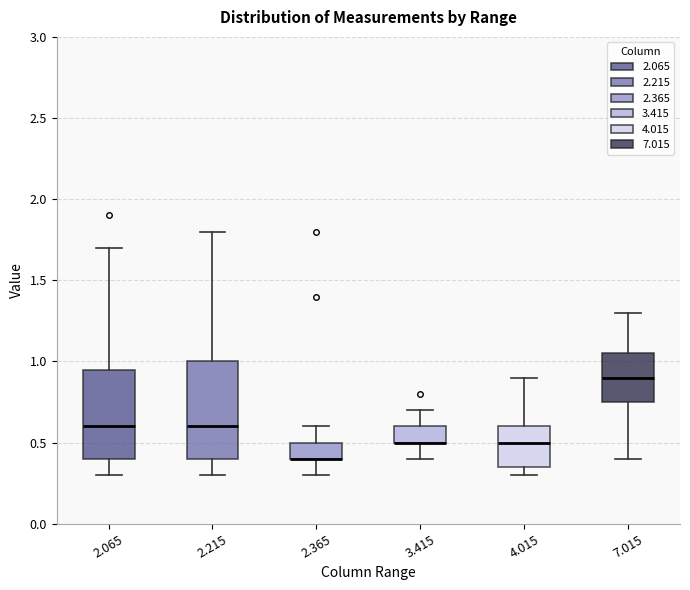

Reading left to right, transcribe this box plot: for each box, give where its median line is, the range the box spans, and where its two whiskers end, as read against the y-axis. The values are not printed on the chart, so give them approximately, as read against the axis.

2.065: median 0.60, box 0.40 to 0.95, whiskers 0.30 to 1.70
2.215: median 0.60, box 0.40 to 1.00, whiskers 0.30 to 1.80
2.365: median 0.40 (drawn on the box's lower edge), box 0.40 to 0.50, whiskers 0.30 to 0.60
3.415: median 0.50 (drawn on the box's lower edge), box 0.50 to 0.60, whiskers 0.40 to 0.70
4.015: median 0.50, box 0.35 to 0.60, whiskers 0.30 to 0.90
7.015: median 0.90, box 0.75 to 1.05, whiskers 0.40 to 1.30